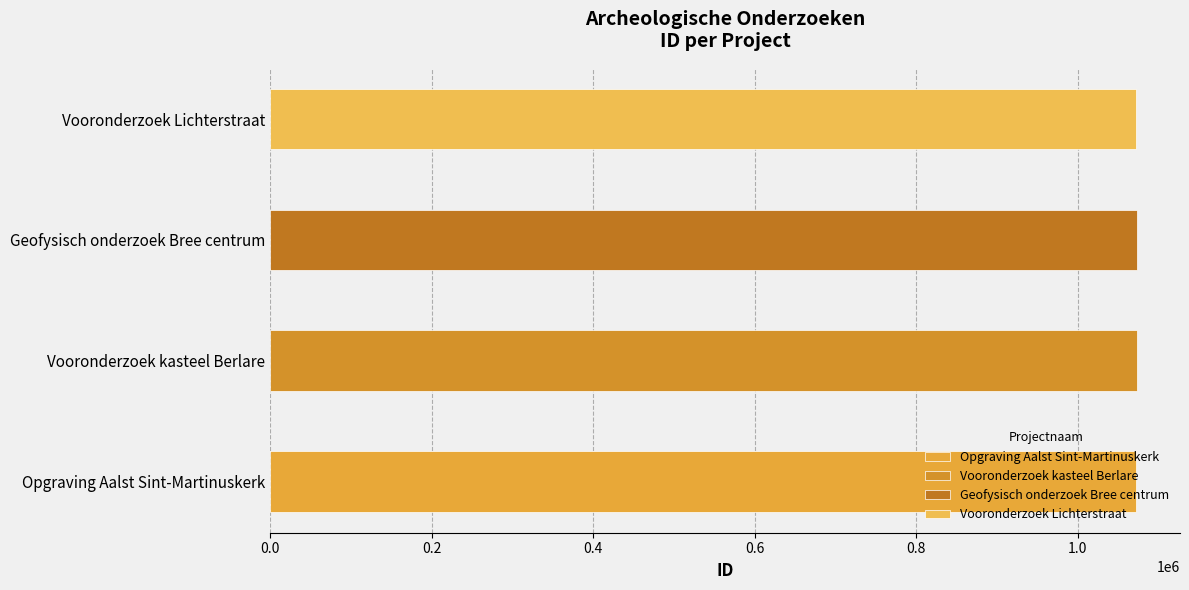

How many values are below 1072914?

2